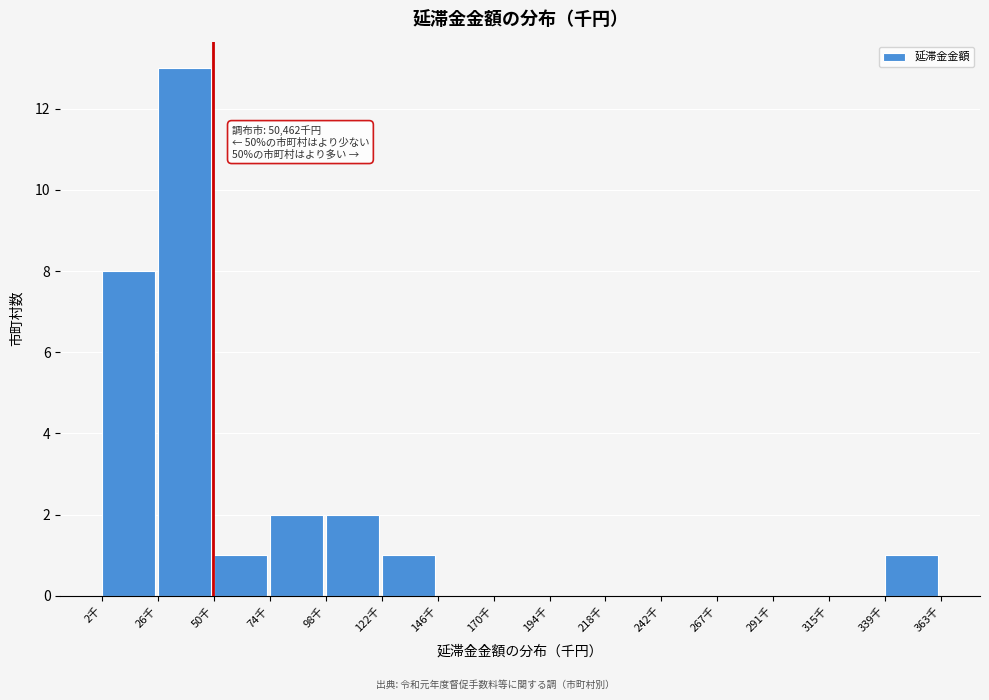

Reading right to left, extract all data points from this chart.

339千=1	315千=0	291千=0	267千=0	242千=0	218千=0	194千=0	170千=0	146千=0	122千=1	98千=2	74千=2	50千=1	26千=13	2千=8